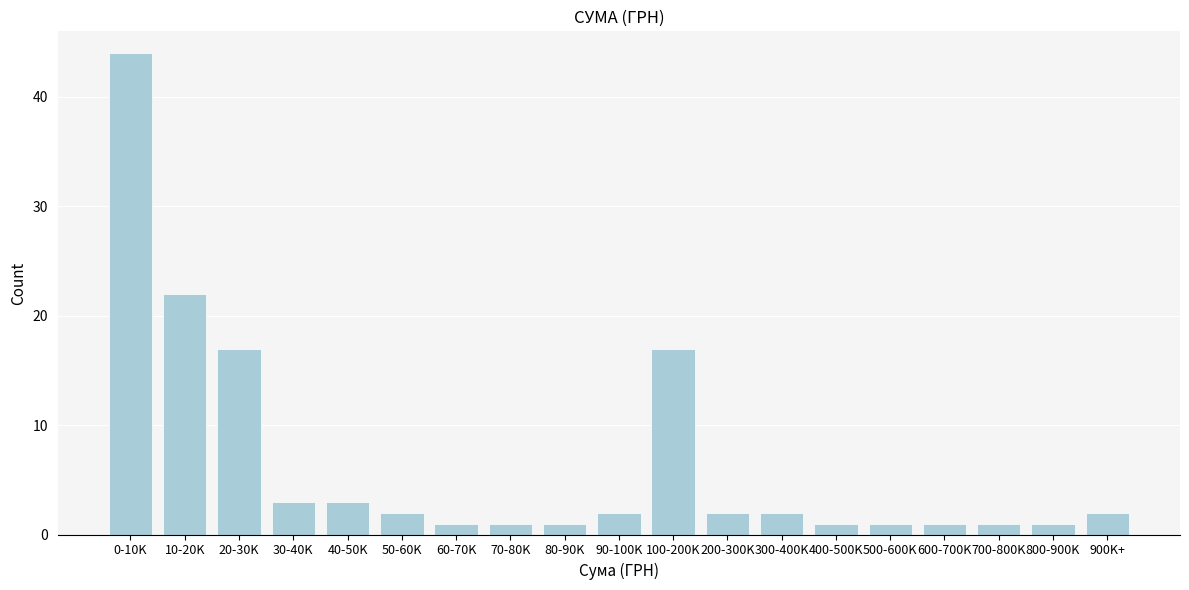

Reading left to right, extract all data points from this chart.

0-10K=44	10-20K=22	20-30K=17	30-40K=3	40-50K=3	50-60K=2	60-70K=1	70-80K=1	80-90K=1	90-100K=2	100-200K=17	200-300K=2	300-400K=2	400-500K=1	500-600K=1	600-700K=1	700-800K=1	800-900K=1	900K+=2